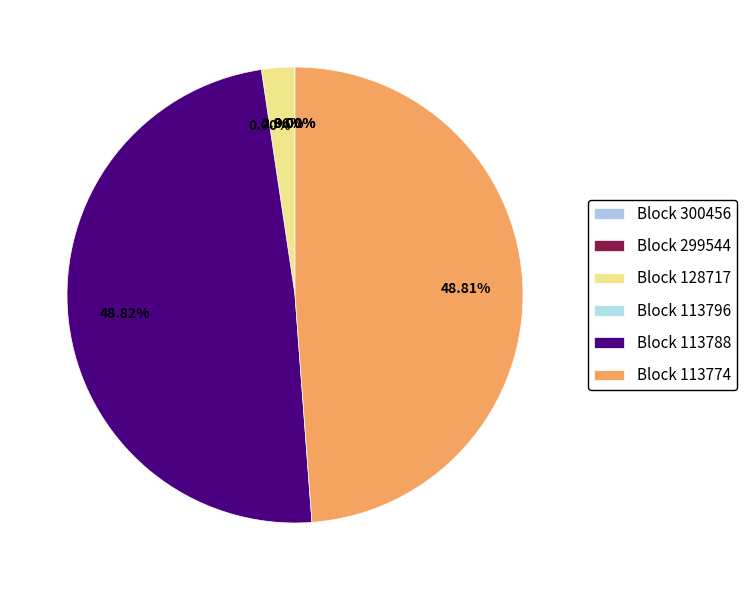

What is the smallest slice in the pie chart?

113796